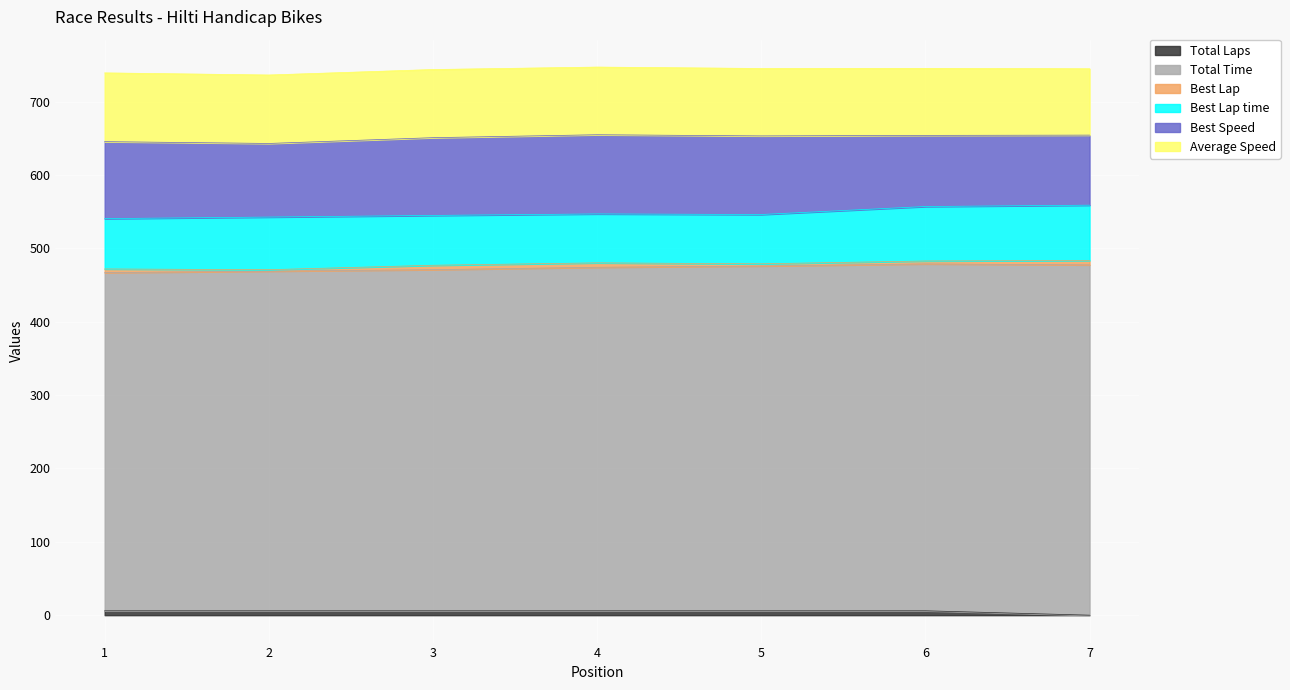

Rank the categories by Average Speed value from lowest to highest.

7, 6, 5, 4, 3, 2, 1